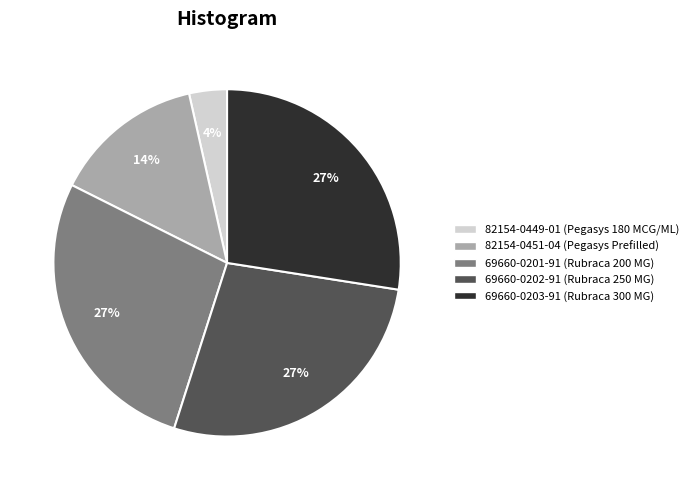

Approximately how many times larger is the value at 69660-0202-91 (Rubraca 250 MG) compared to 69660-0201-91 (Rubraca 200 MG)?

1.0